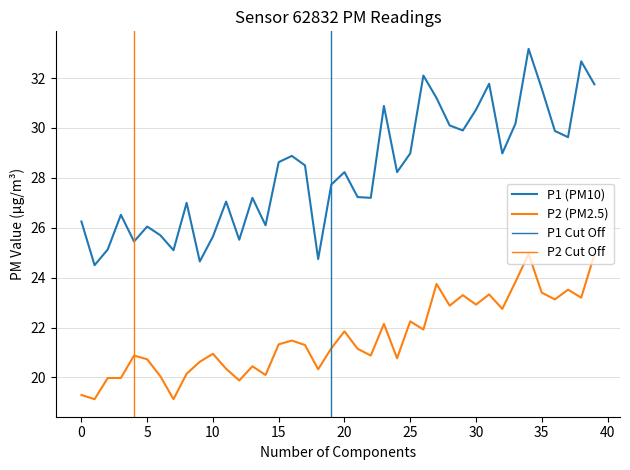

True or false: P2 has a value of 14.3 at 2023-12-20T01:30:45.

False